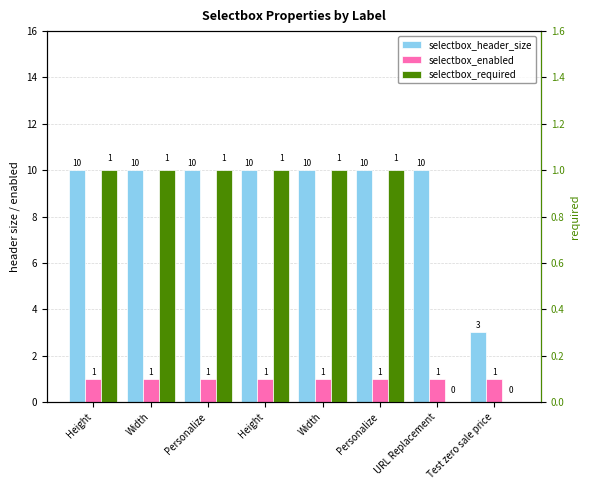

How many distinct data groups are displayed?

3